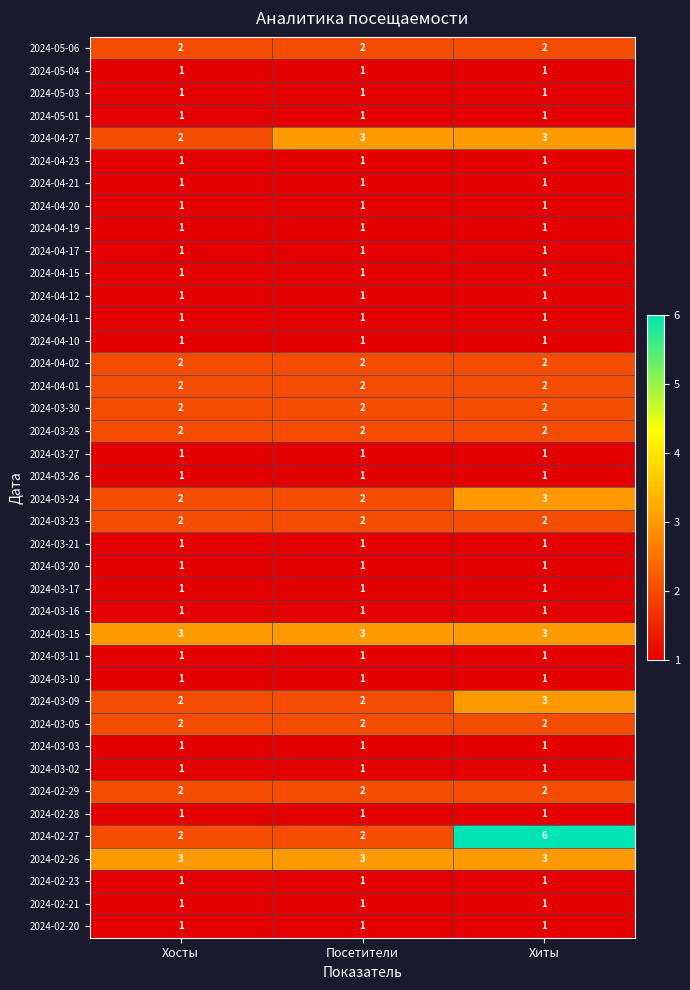

At which label is 2024-04-27 closest to 2?

Хосты